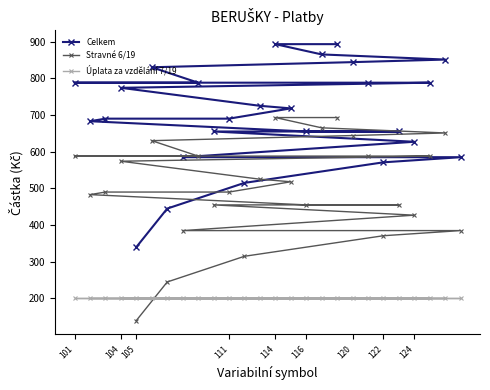

Which category has the lowest value in the Celkem series?

105